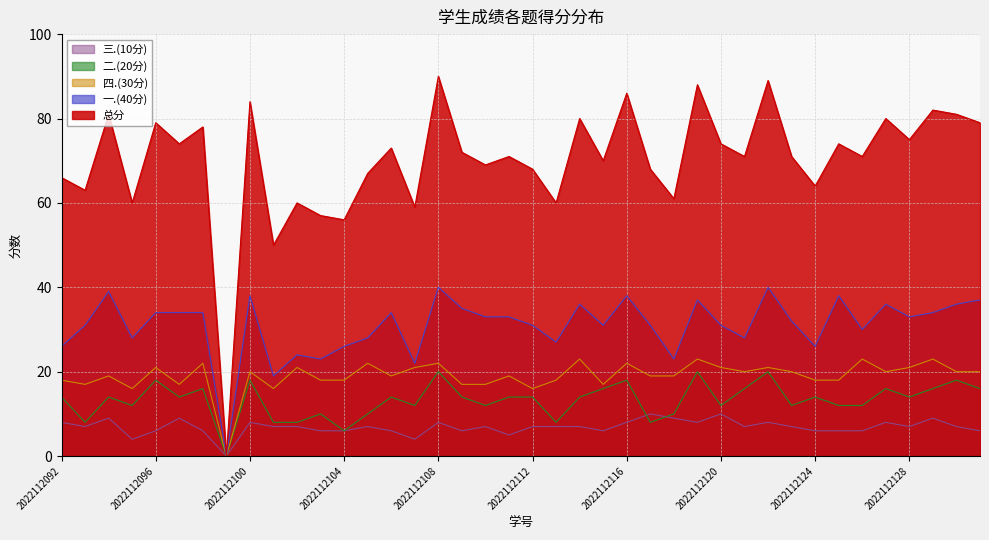

How many lines are shown in the chart?

5